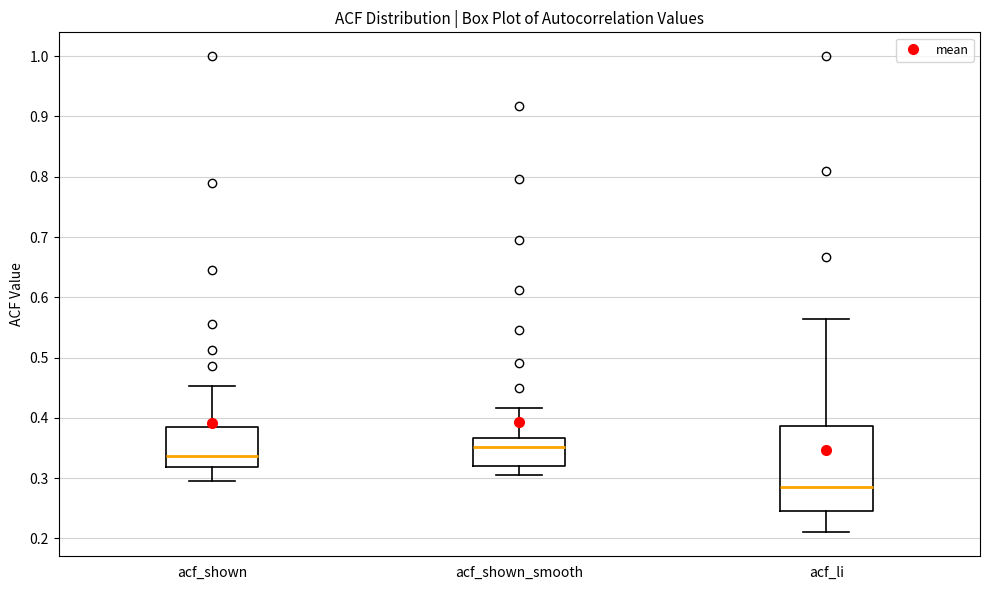

Comparing the boxes themselves (not the whiskers), which one is the tallest?

acf_li